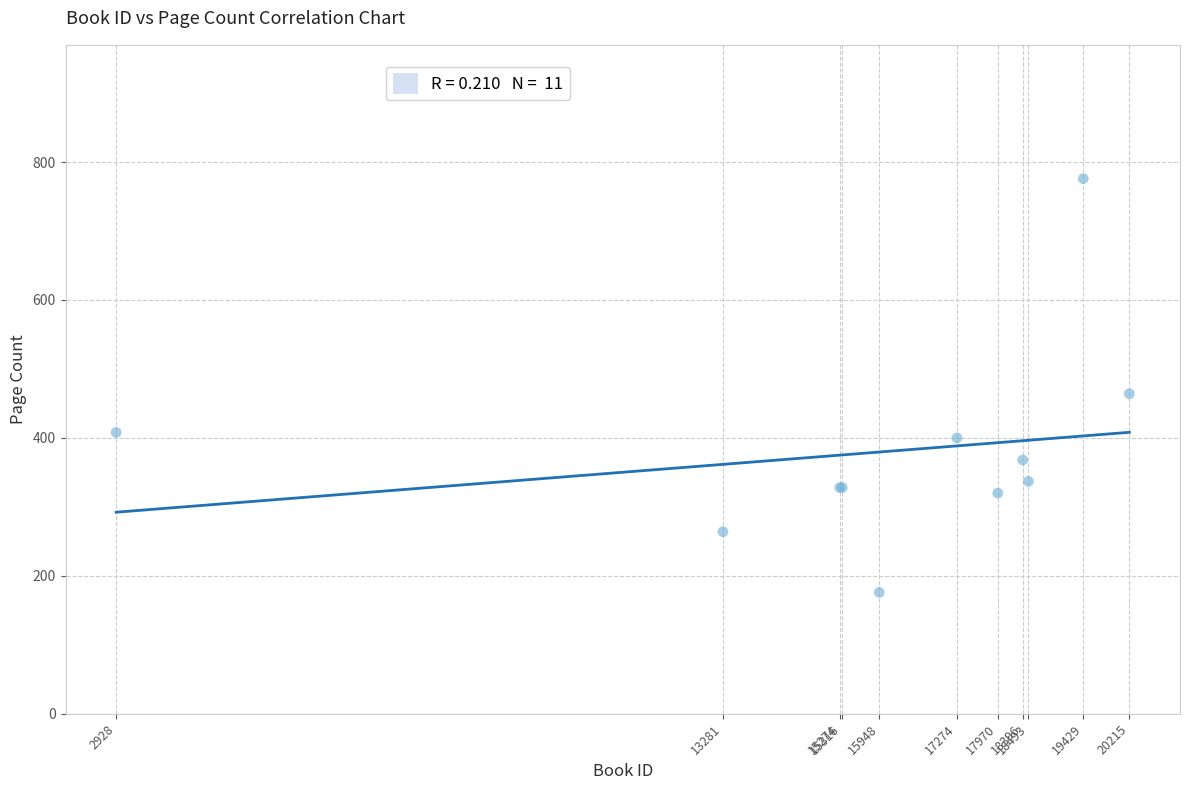

What Y value in the scatter plot is closest to 476?

464